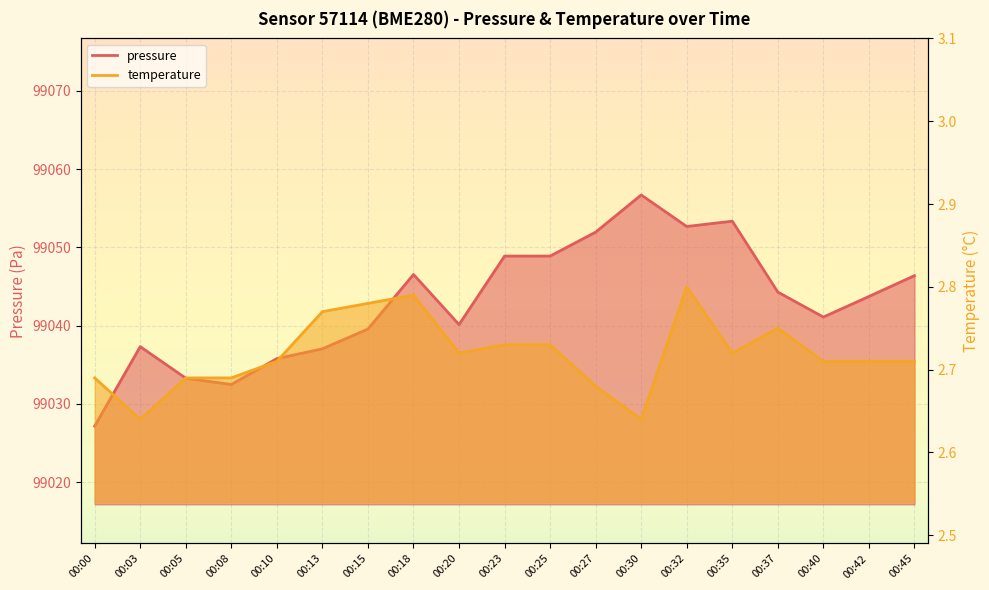

What is the value of the temperature point at the 12th from the left?

2.7